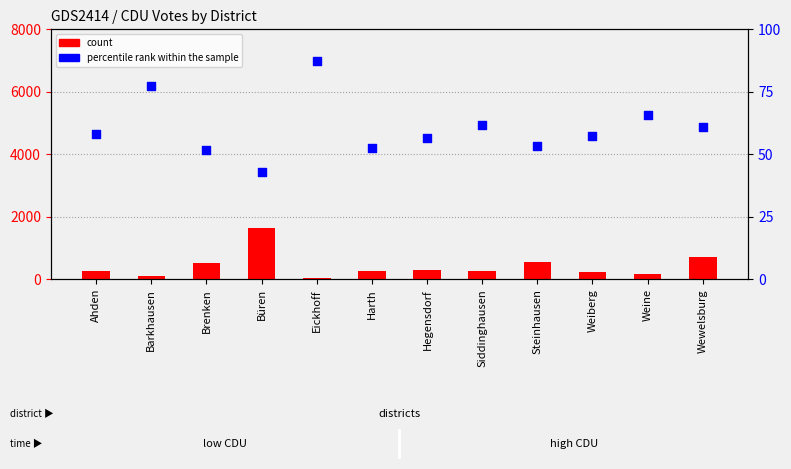

At which category is the sum across all series the highest?

Büren